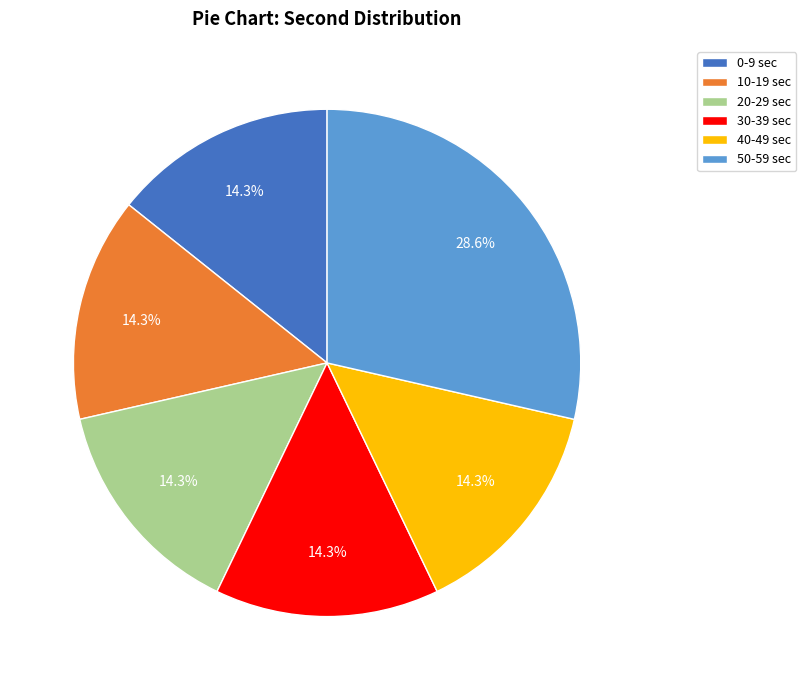

Combined, do 50-59 sec and 0-9 sec account for over 50%?

No